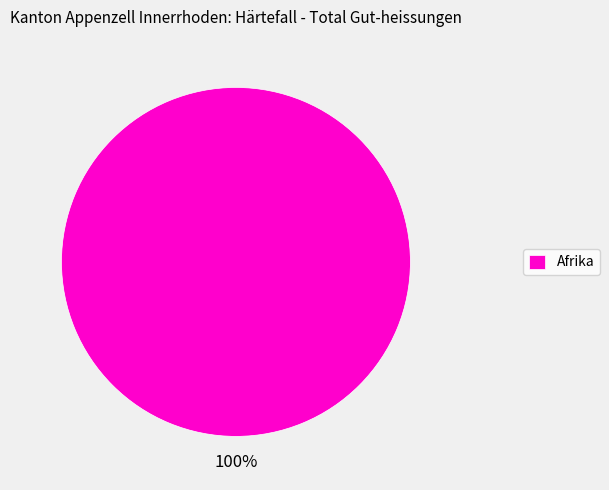

To the nearest percent, what percentage of the pie is Afrika?

100%